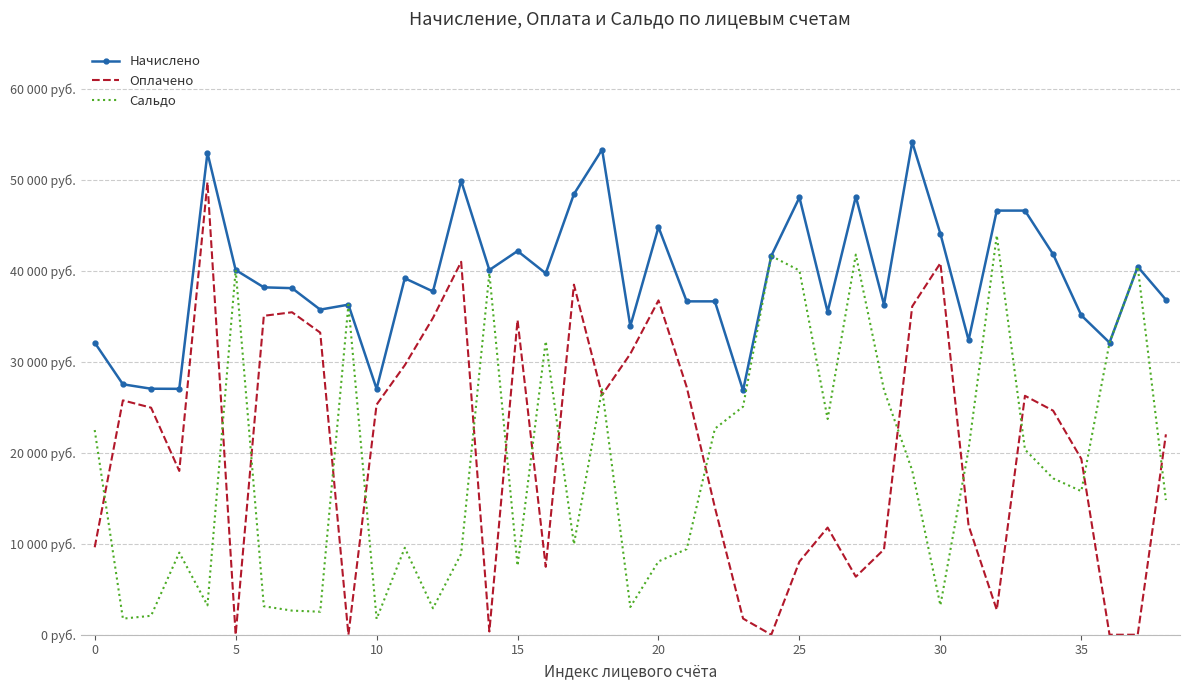

What are all the series names shown in the legend?

Начислено, Оплачено, Сальдо